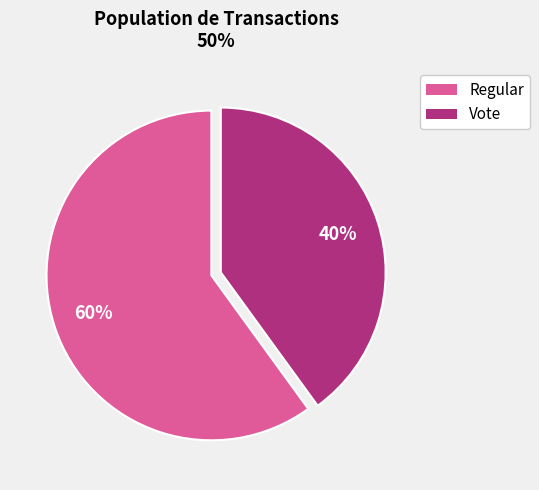

To the nearest percent, what is the difference between the largest and smallest slice percentages?

20%